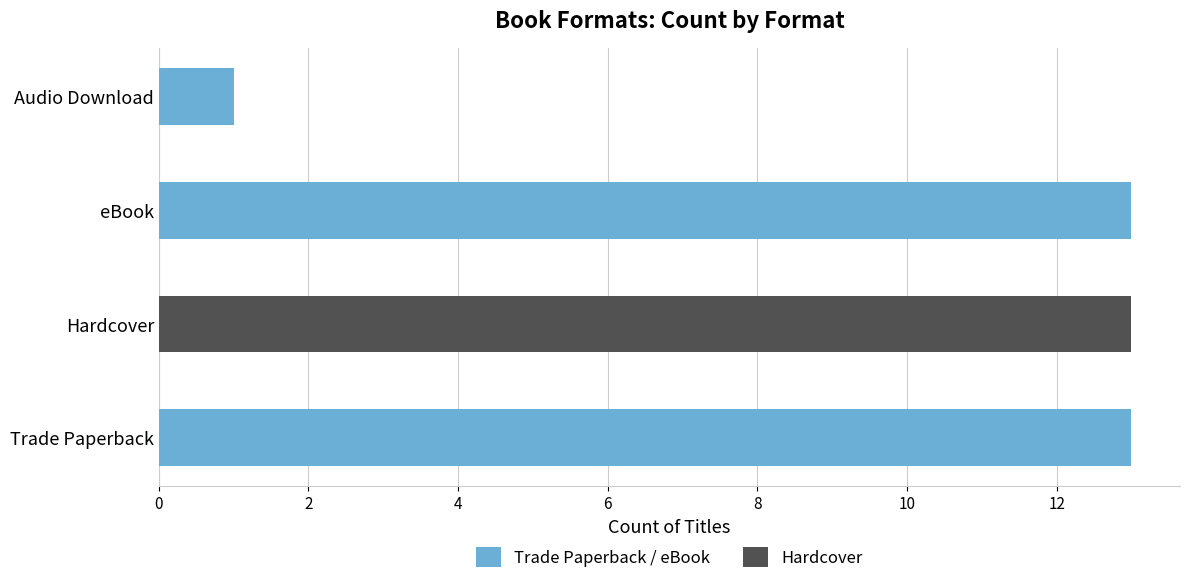

List the series in order of their overall mean, lowest first.

Hardcover, Trade Paperback / eBook